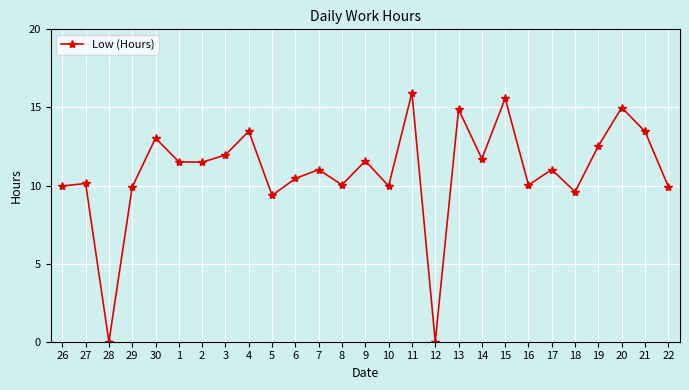

What position from the left is 29?

4